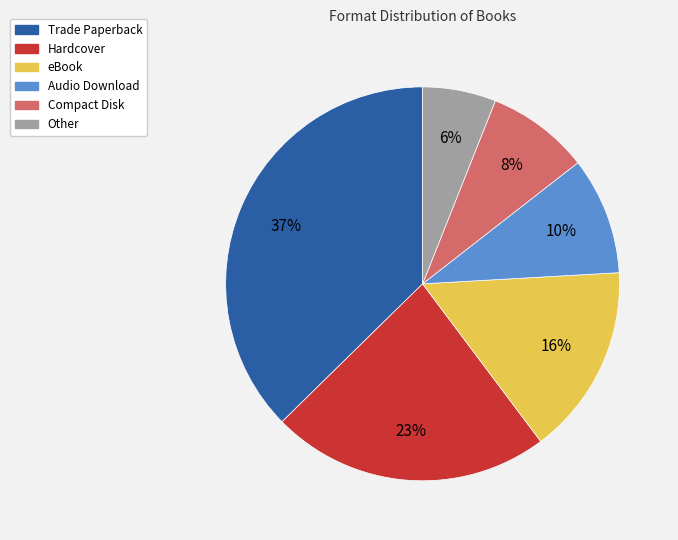

Does any single category account for the majority?

No